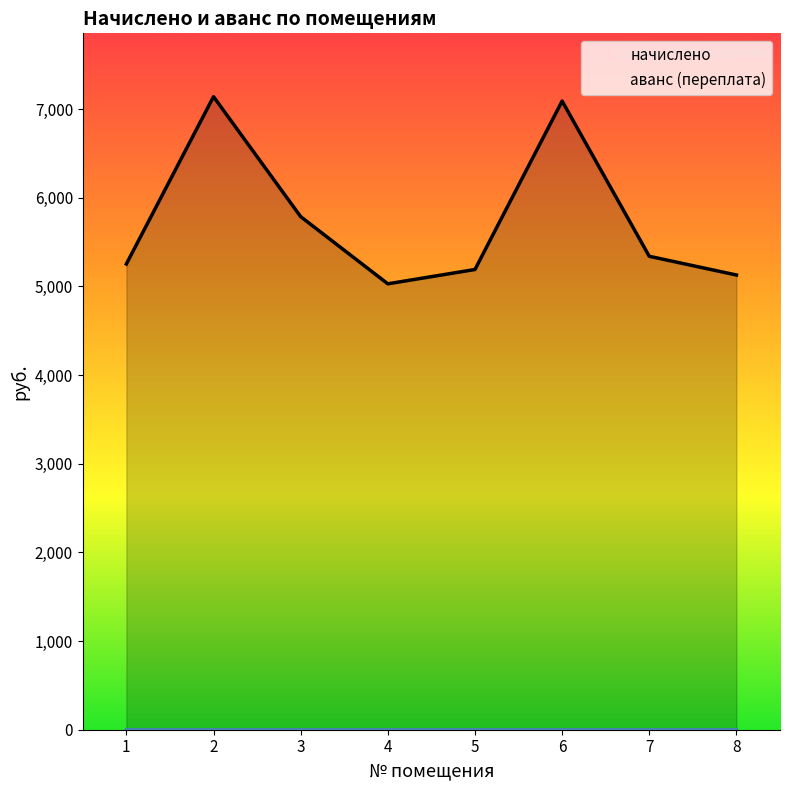

Which label corresponds to the smallest value in the chart?

1